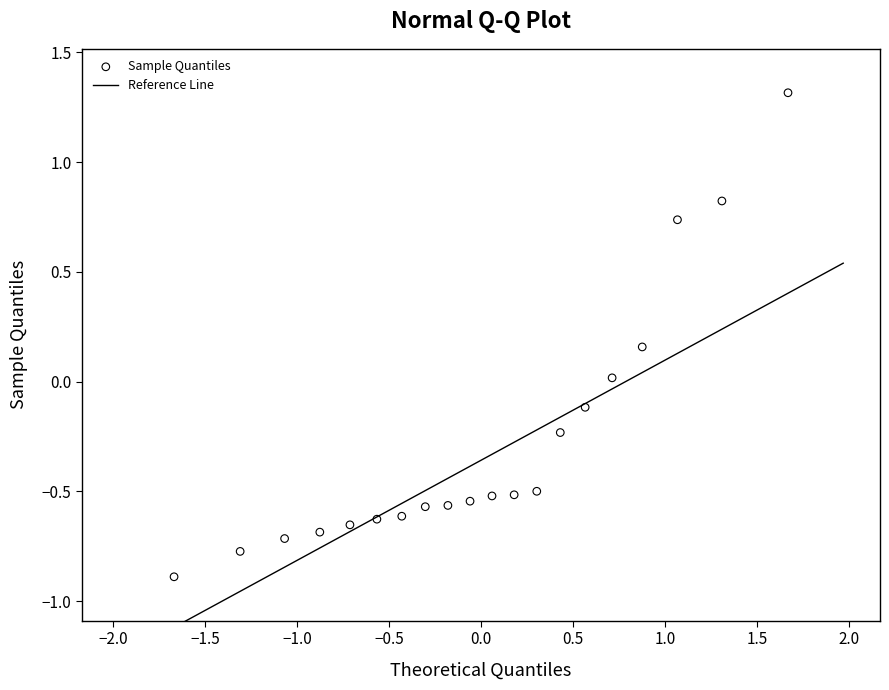

What is the range of Y values (max minus min)?

2.2